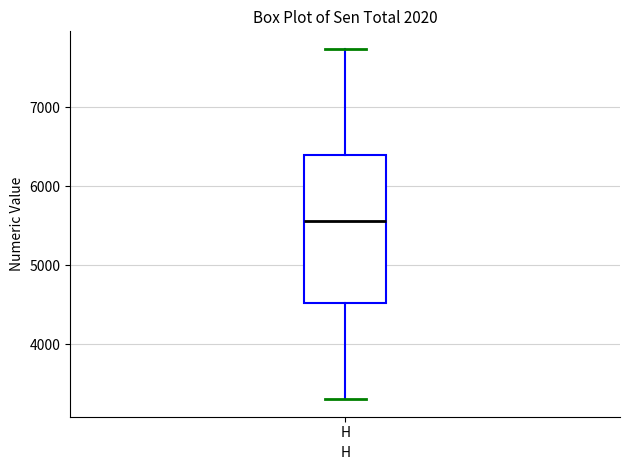

Where is the upper edge of the box for H on the y-axis? The values are not printed on the chart, so give them approximately, as read against the axis.

6400